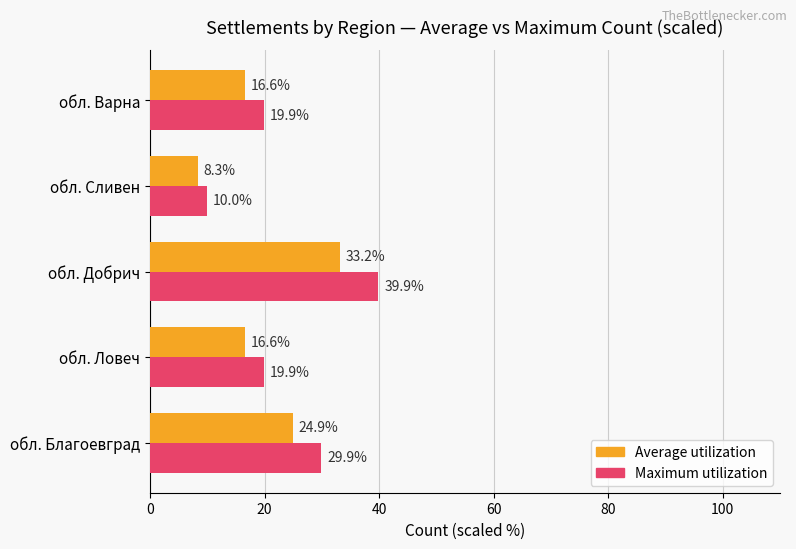

The value of Maximum utilization at обл. Сливен is 6.0. True or false?

False